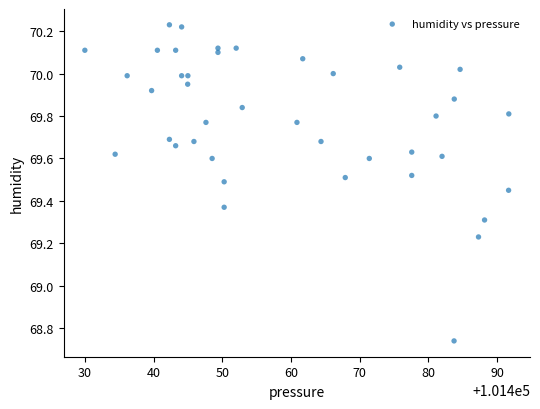

What is the range of X values (max minus min)?

61.7